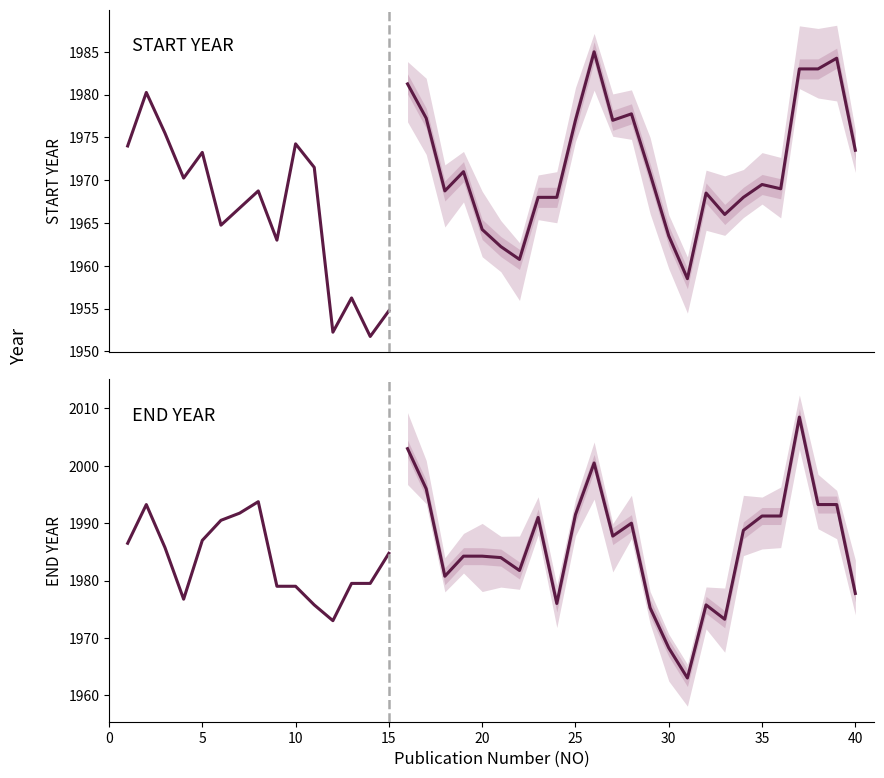

What is the difference between the highest and lowest values at 5?

13.0